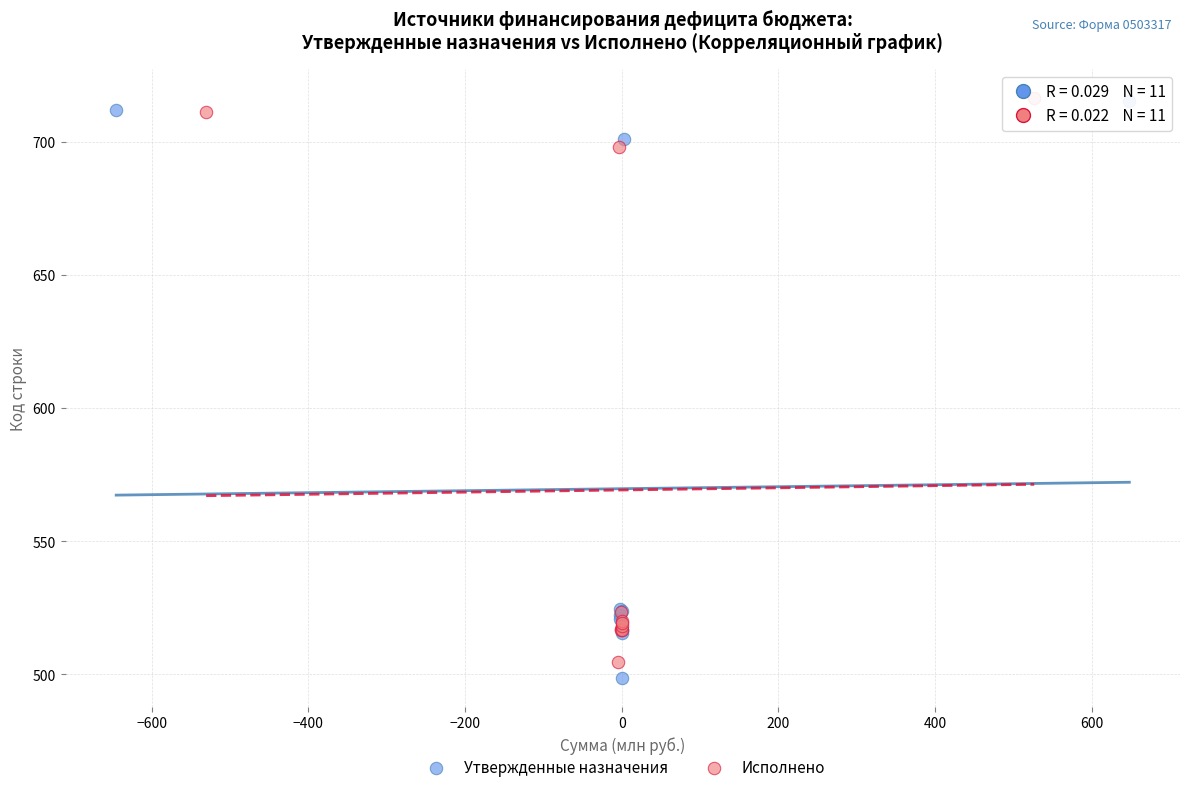

Which series has the widest spread of Y values?

Утвержденные назначения